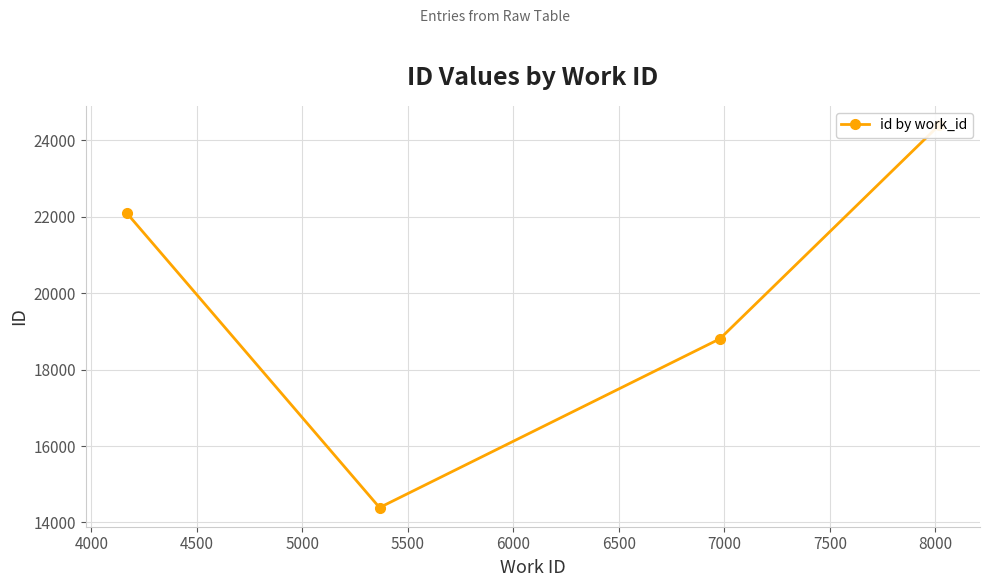

What is the difference between the maximum and minimum values?

10015